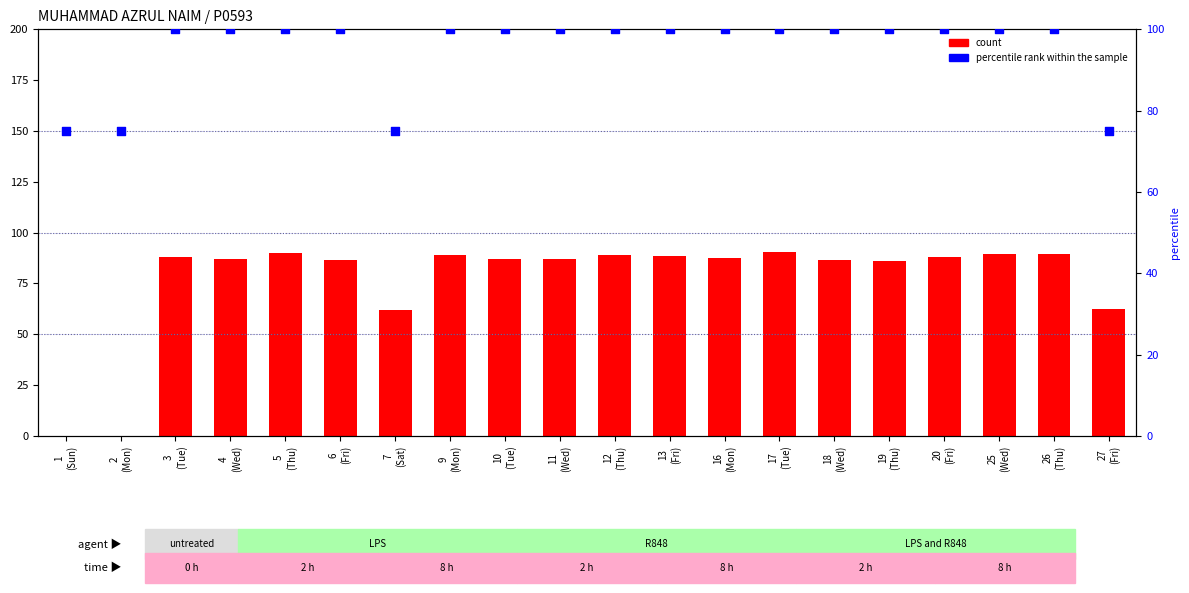

Is the value of percentile rank within the sample at 6
(Fri) greater than the value of count at 25
(Wed)?

Yes